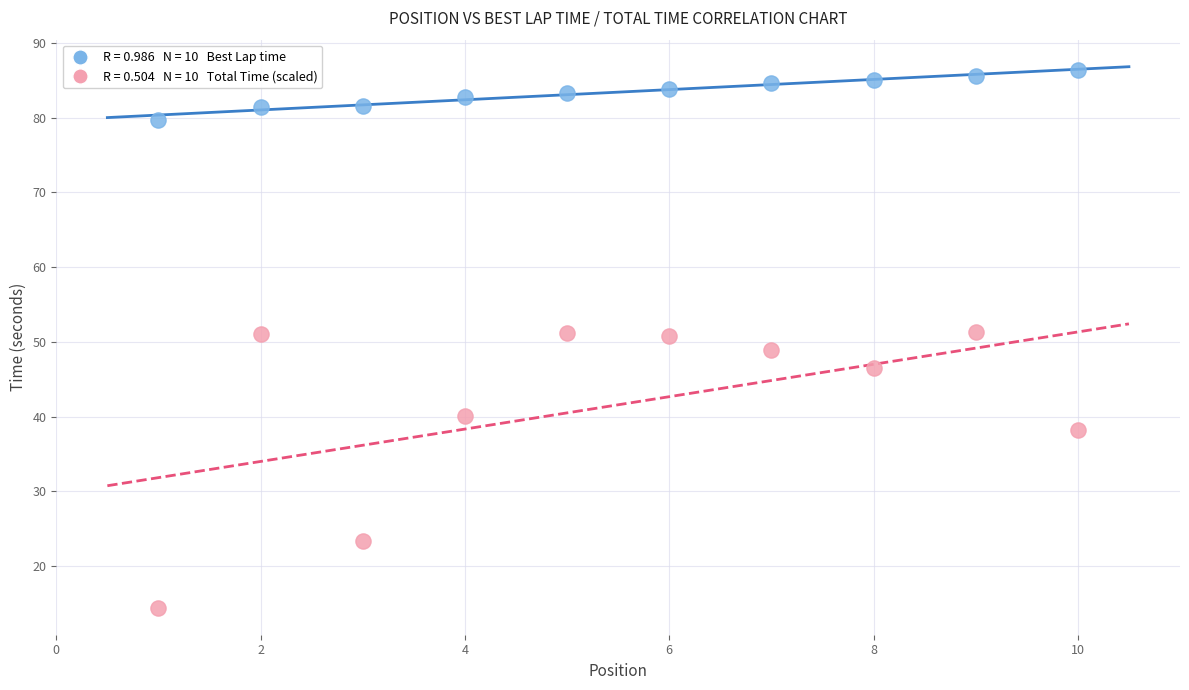

Across all data points, what is the range of Y values (max minus min)?

72.0